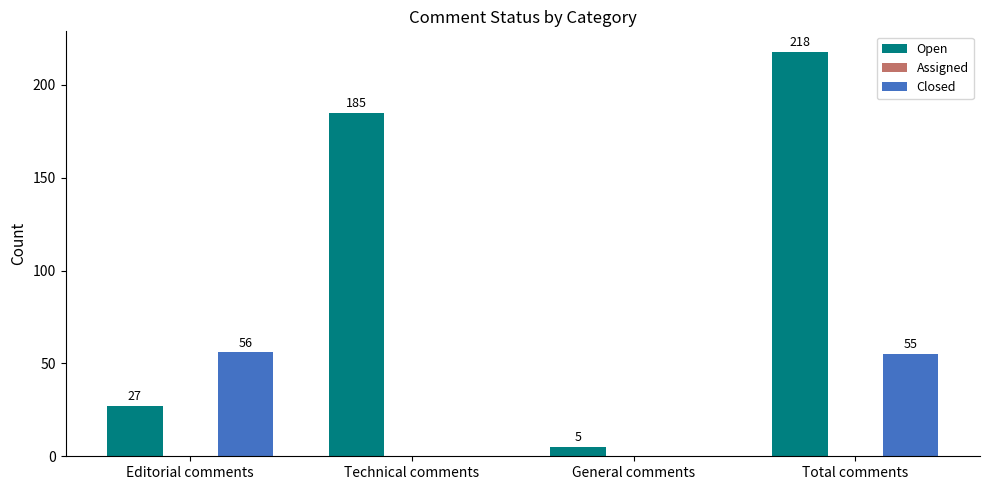

Are the bars horizontal?

No